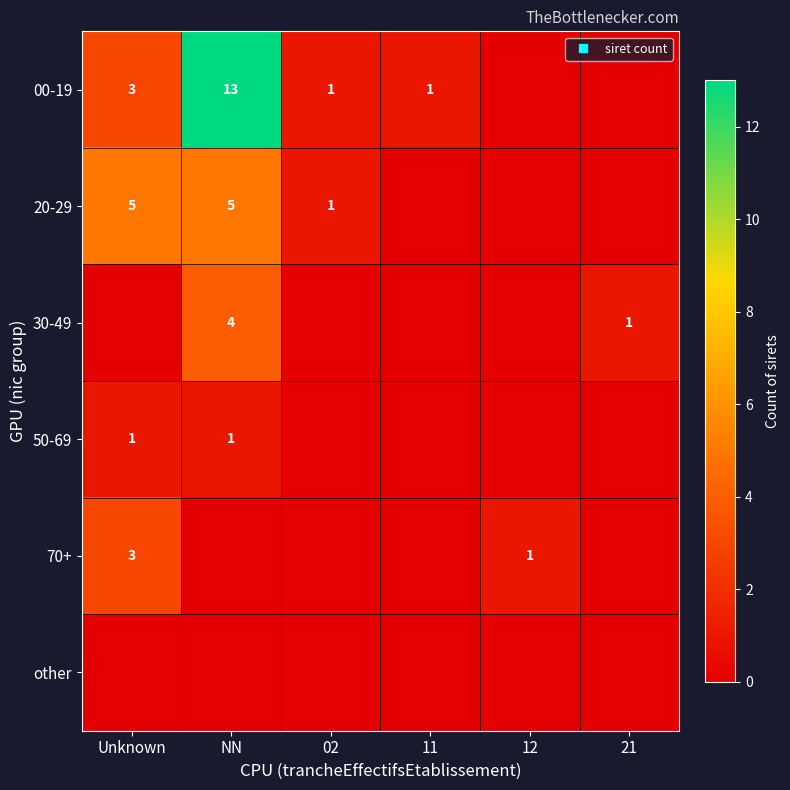

What is the difference between the 00-19 values at Unknown and 11?

2